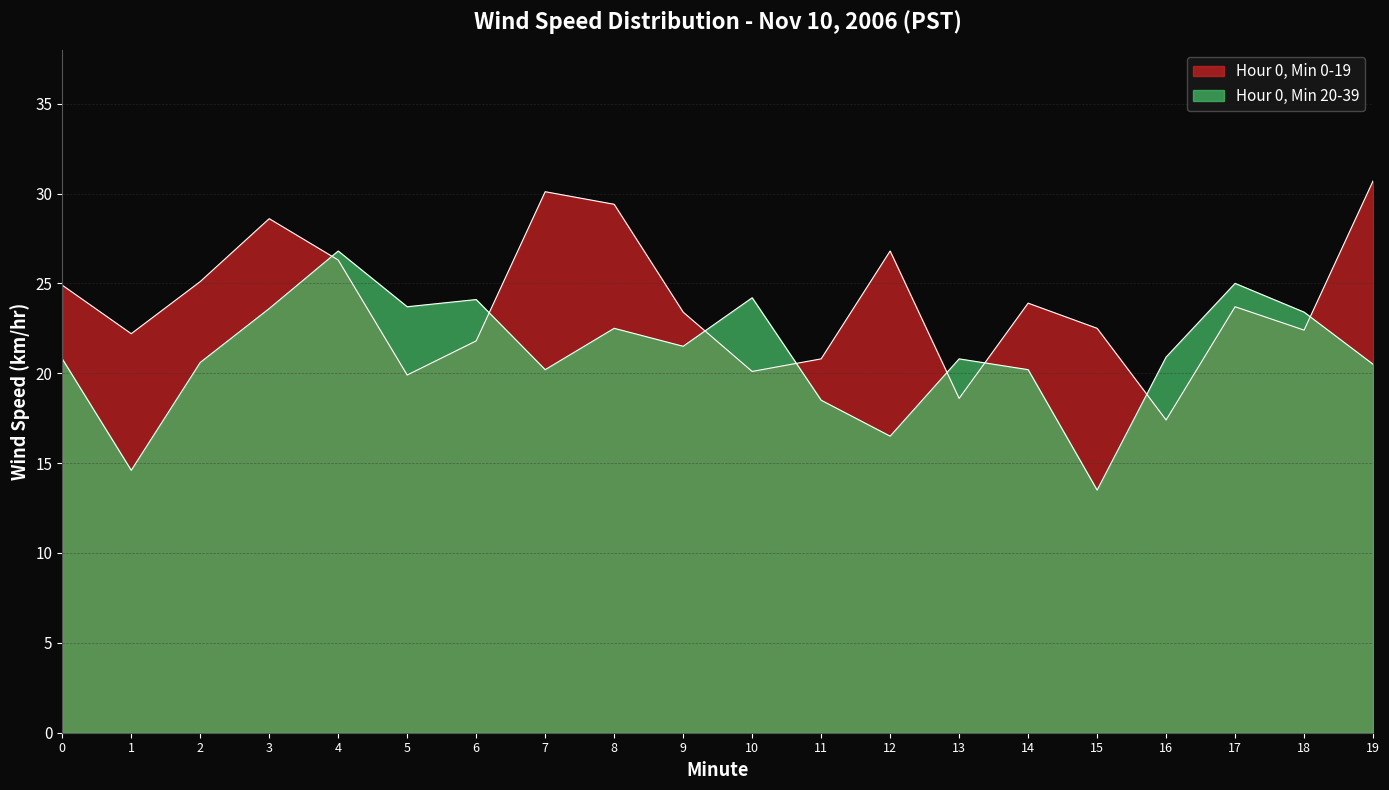

What is the approximate value at 3?

28.6